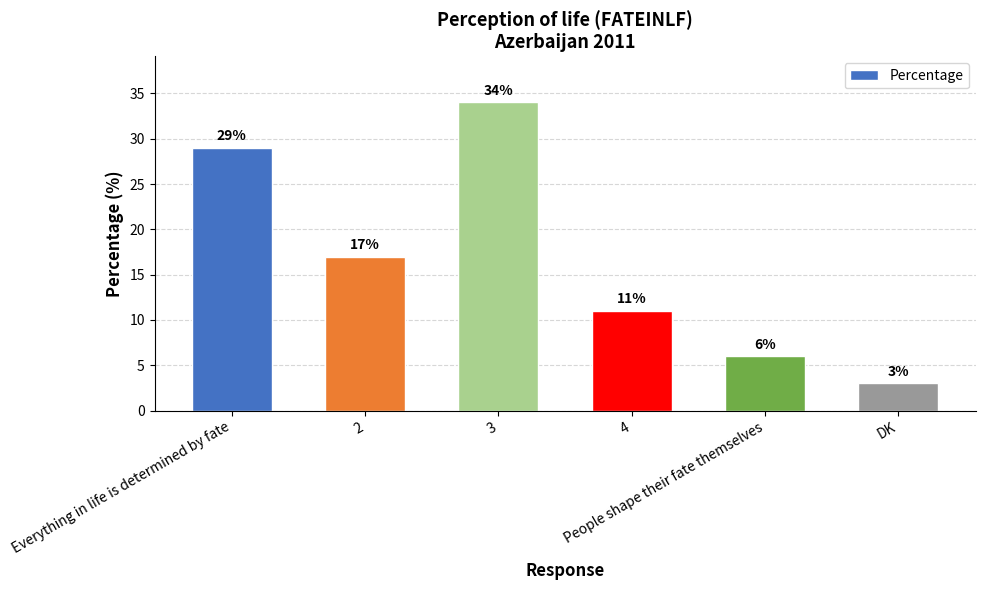

Reading left to right, transcribe all the data shown in this chart.

29	17	34	11	6	3